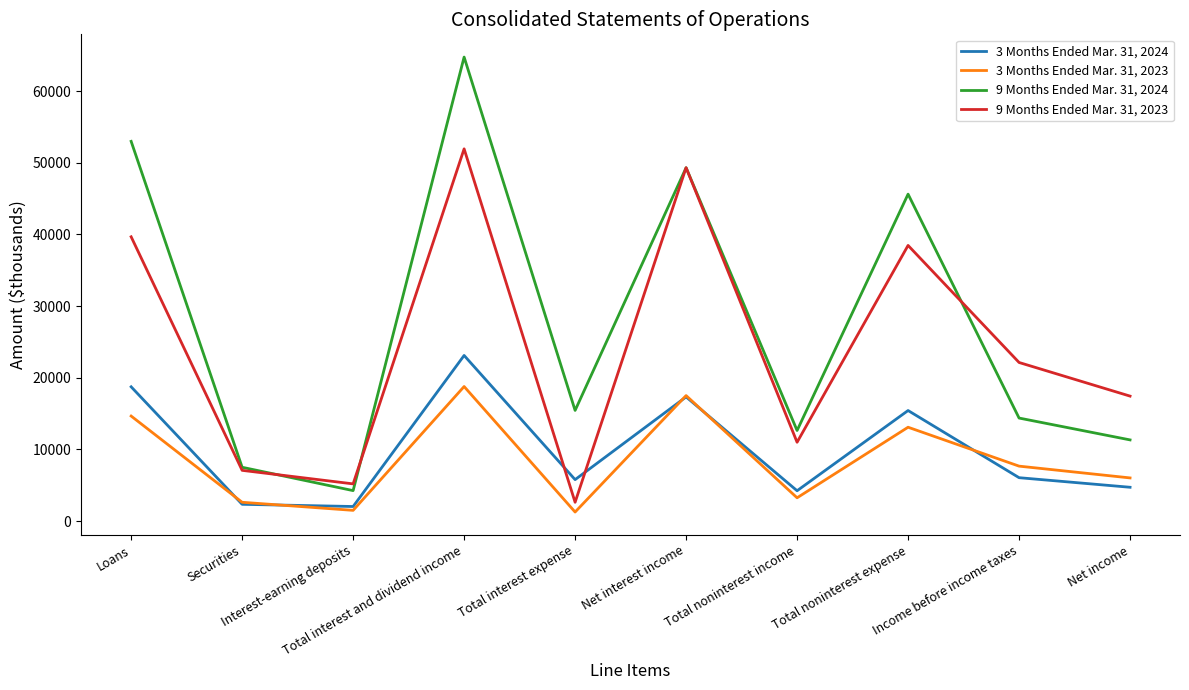

Which series has the widest spread of values?

9 Months Ended Mar. 31, 2024